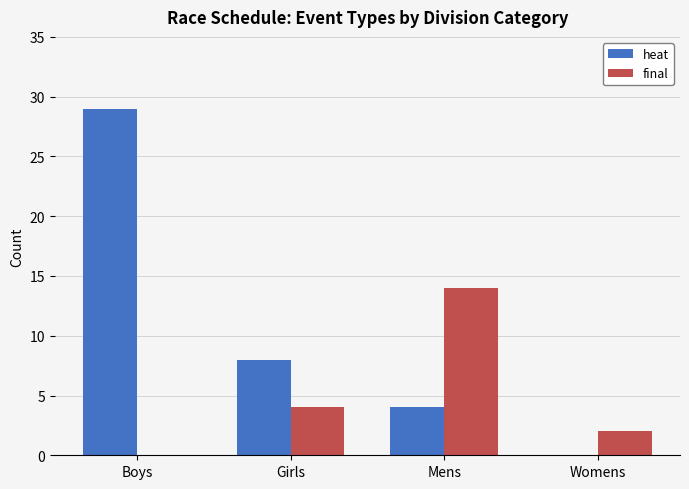

Reading right to left, list all the values displayed in this chart.

heat: Womens=0	Mens=4	Girls=8	Boys=29
final: Womens=2	Mens=14	Girls=4	Boys=0